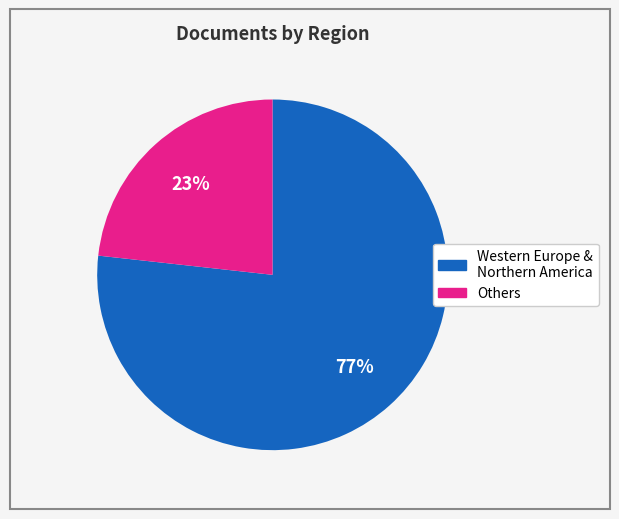

To the nearest percent, what is the average slice percentage?

50%